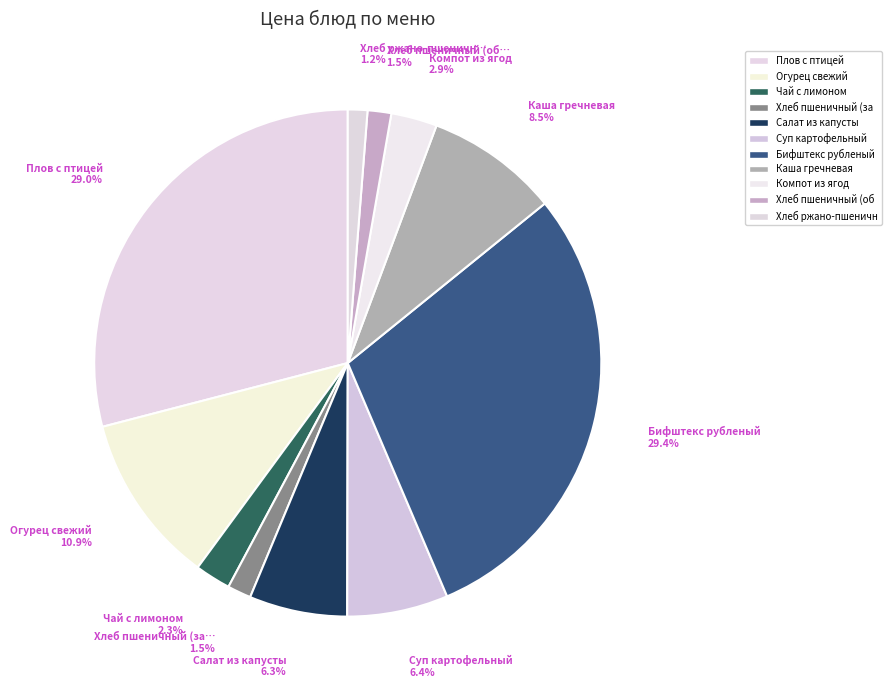

To the nearest percent, what is the difference between the largest and smallest slice percentages?

28%